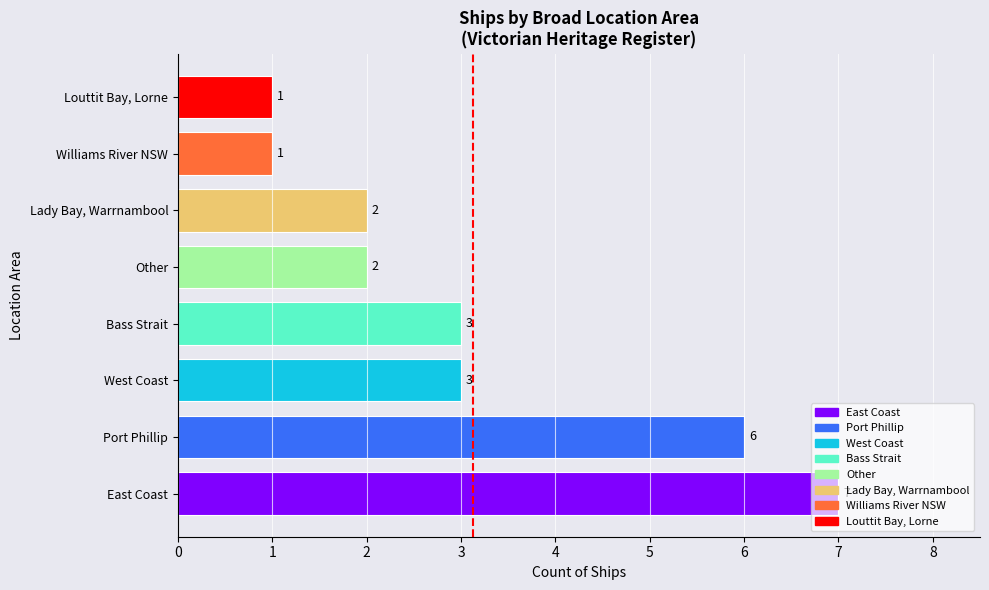

What is the greatest value displayed?

7